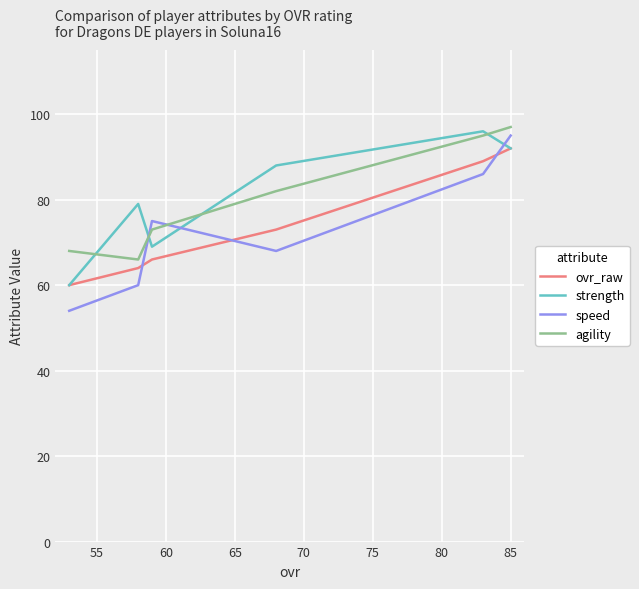

What is the spread (max minus min) of values at 65?

9